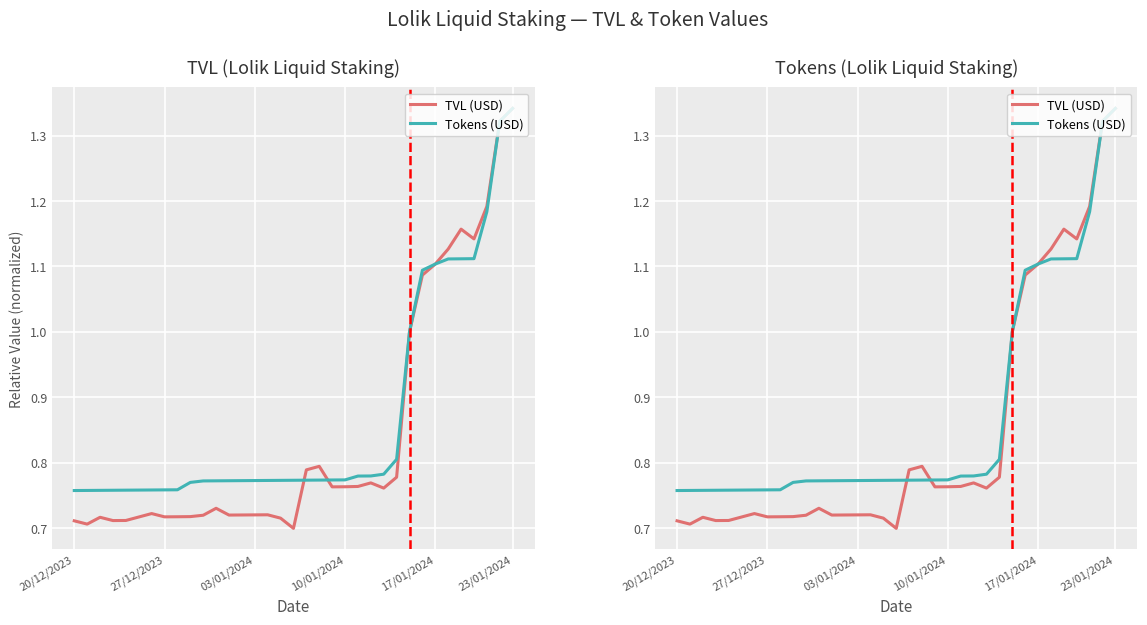

What is the total value across all series at 30?

2.3